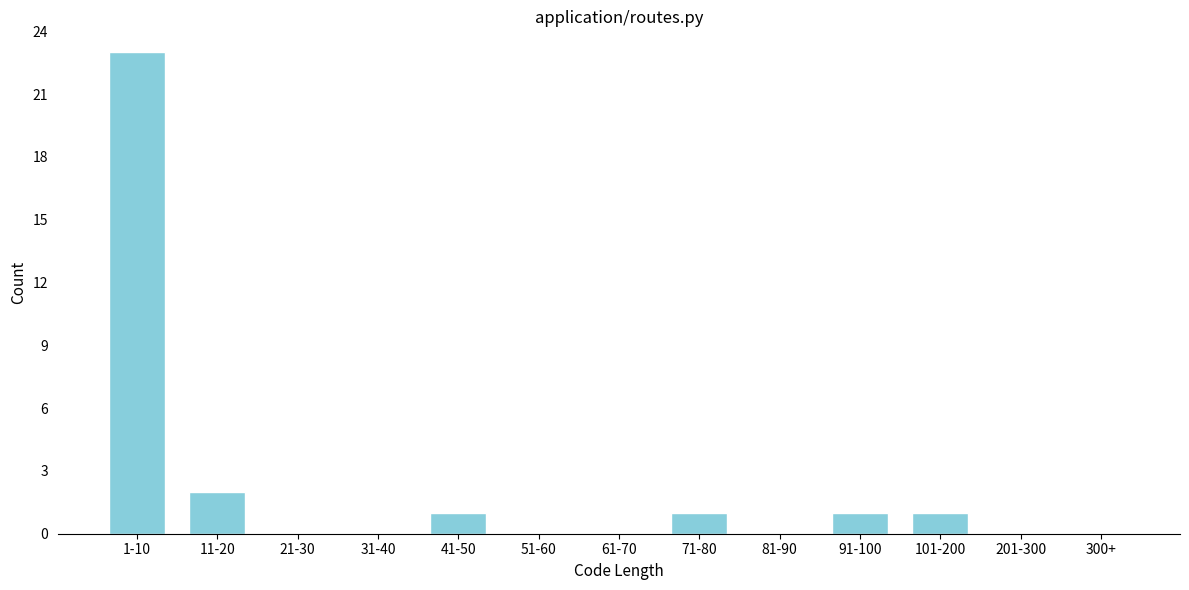

Reading right to left, list all the values displayed in this chart.

300+=0	201-300=0	101-200=1	91-100=1	81-90=0	71-80=1	61-70=0	51-60=0	41-50=1	31-40=0	21-30=0	11-20=2	1-10=23